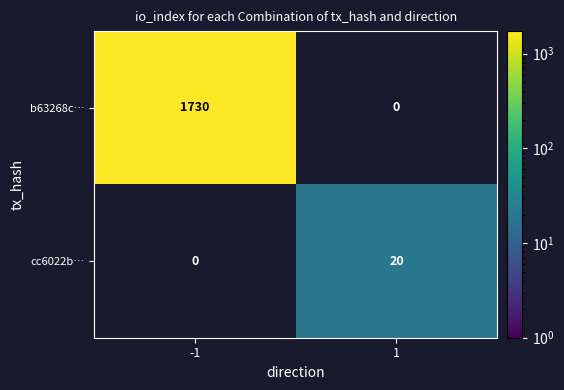

What is the minimum value shown in the chart?

20.0